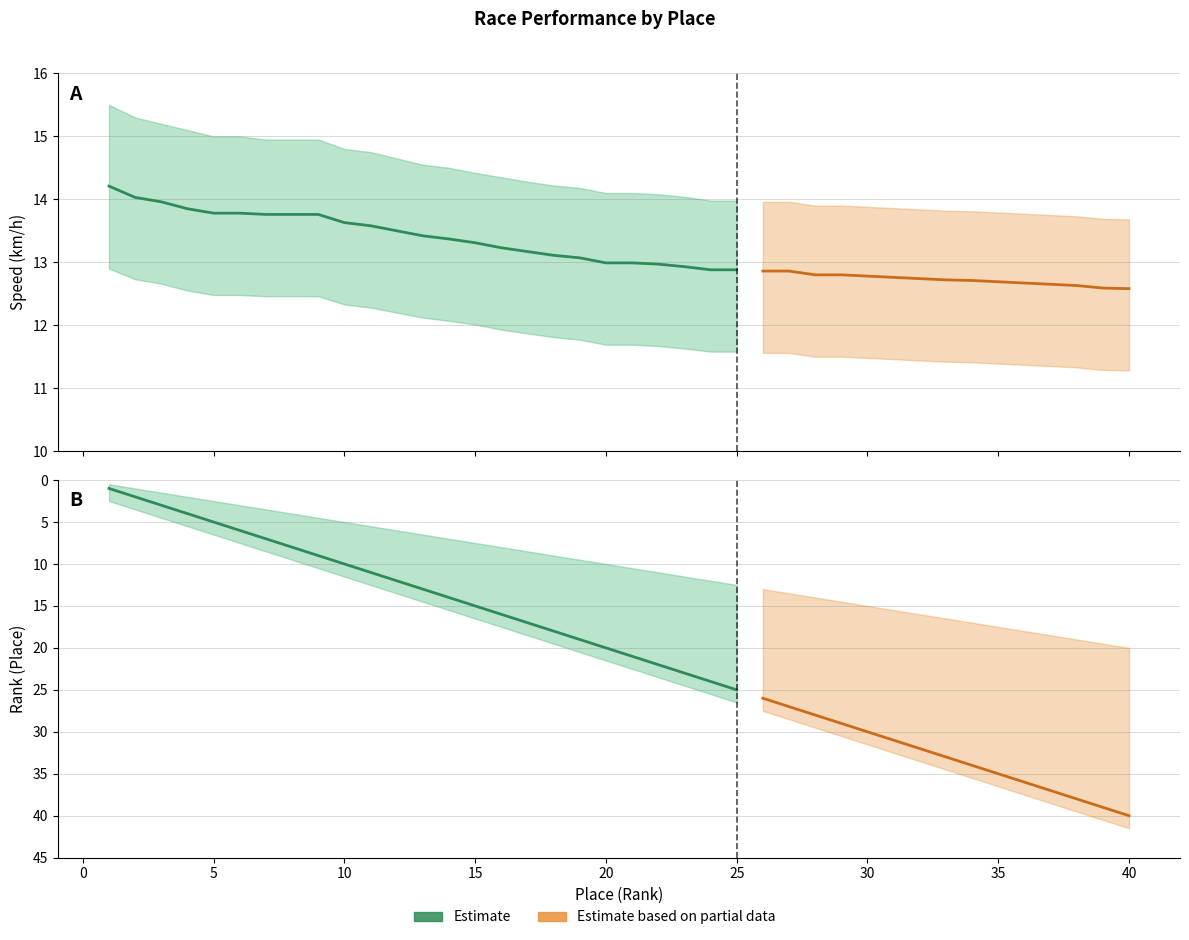

What is the difference between the VITESSE_upper values at 40 and 9?

1.3